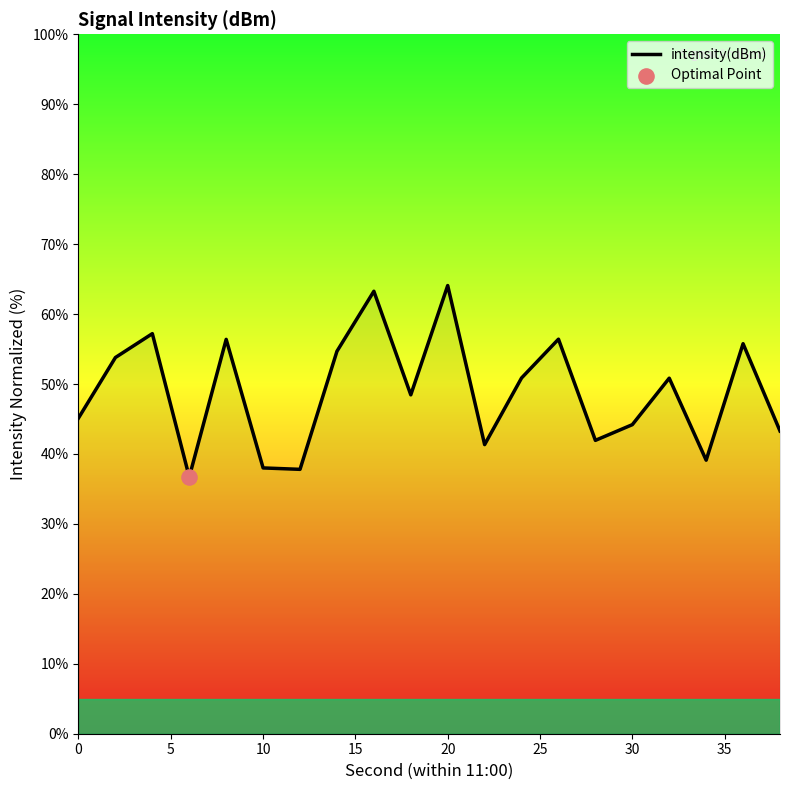

What is the greatest value displayed?

64.1